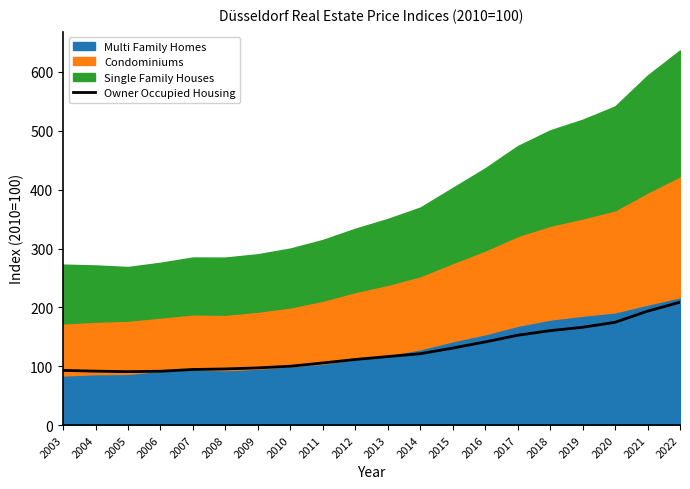

Read the value at 2007.

94.5